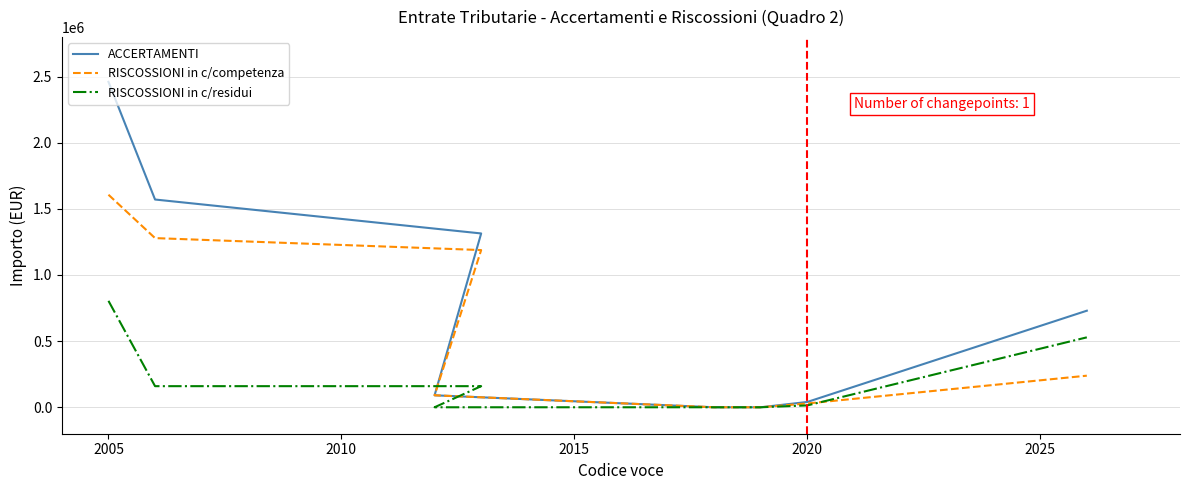

Which has a higher value, 2010 or 2005?

2005